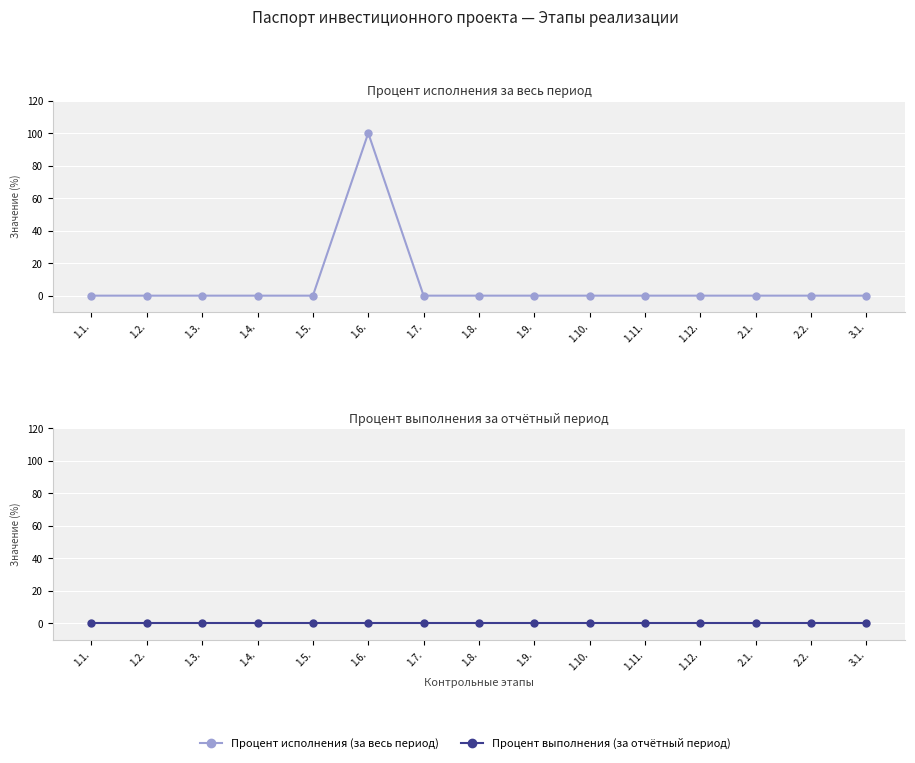

List the labels in order of Процент выполнения (за отчётный период) value, largest first.

1.1., 1.2., 1.3., 1.4., 1.5., 1.6., 1.7., 1.8., 1.9., 1.10., 1.11., 1.12., 2.1., 2.2., 3.1.